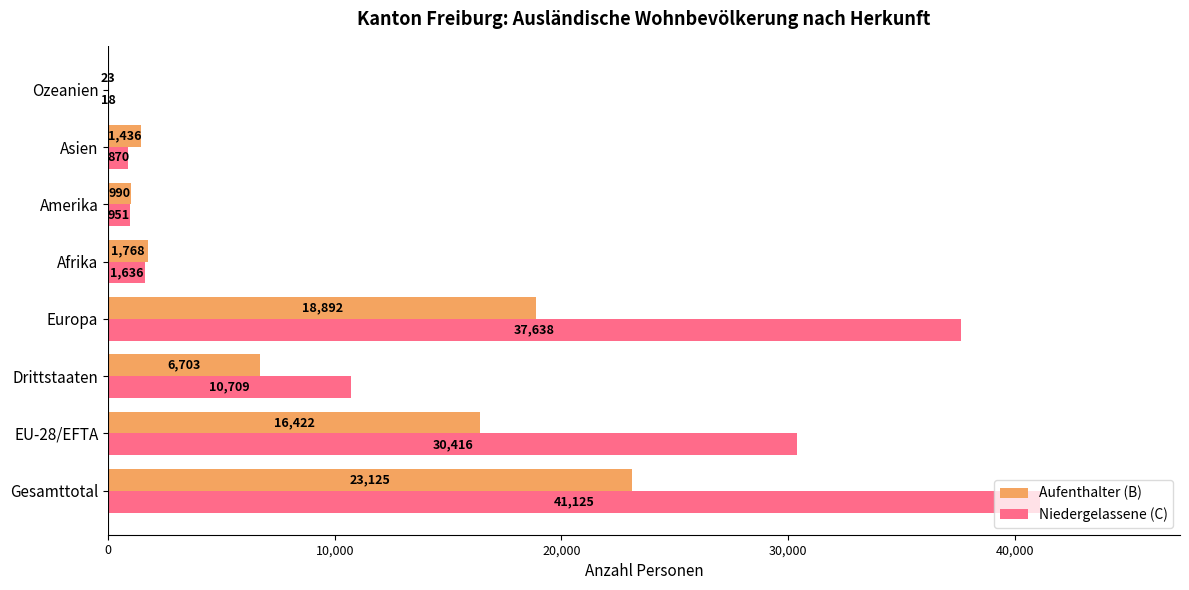

Which series changed the most between Europa and Afrika?

Niedergelassene (C)